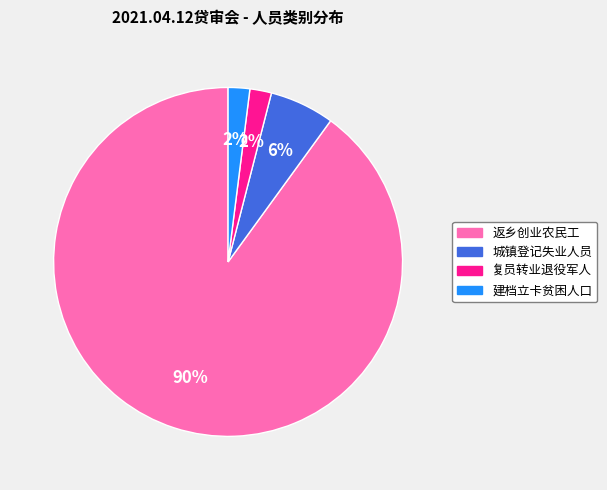

Which category has the biggest portion of the pie?

返乡创业农民工